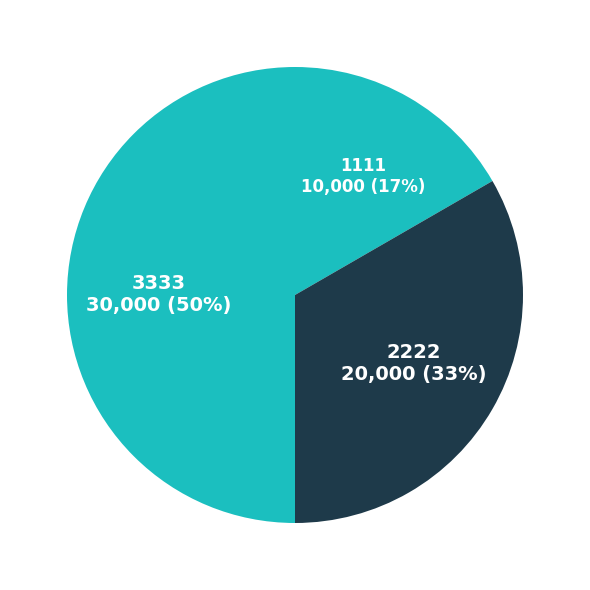

To the nearest percent, what is the combined percentage of 1111 and 2222?

50%